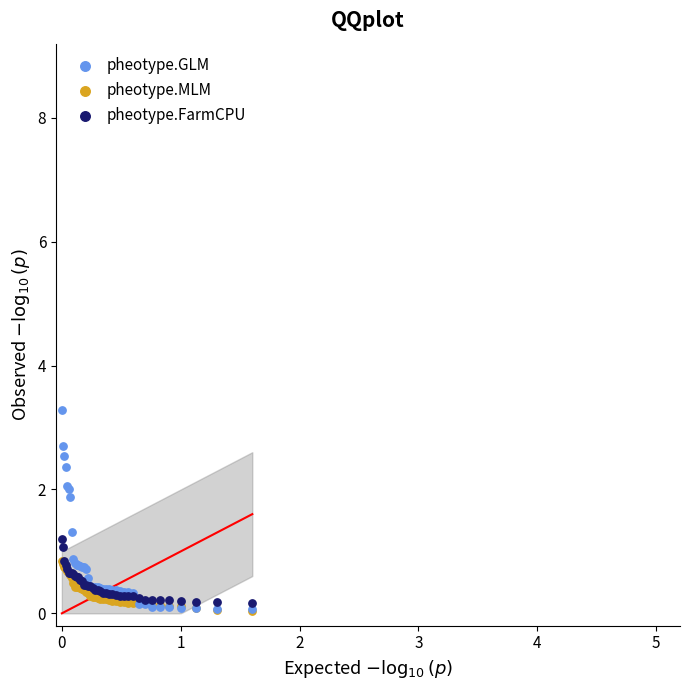

Which series contains the highest Y value?

pheotype.GLM